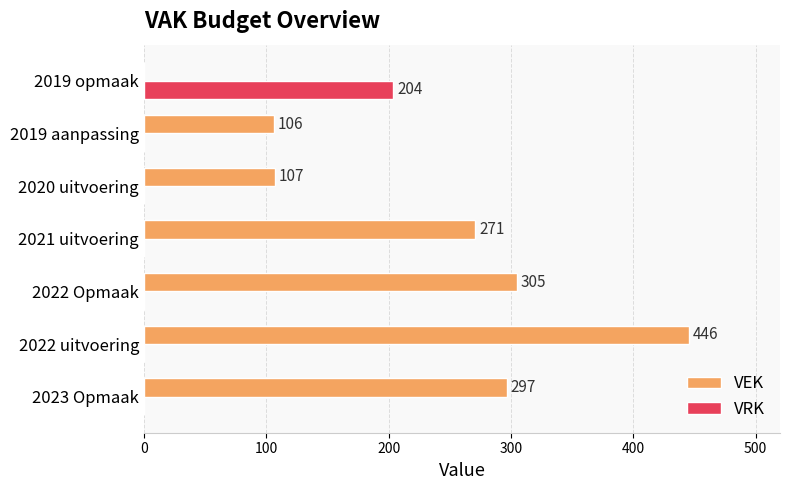

Which series has the largest total across all categories?

VEK